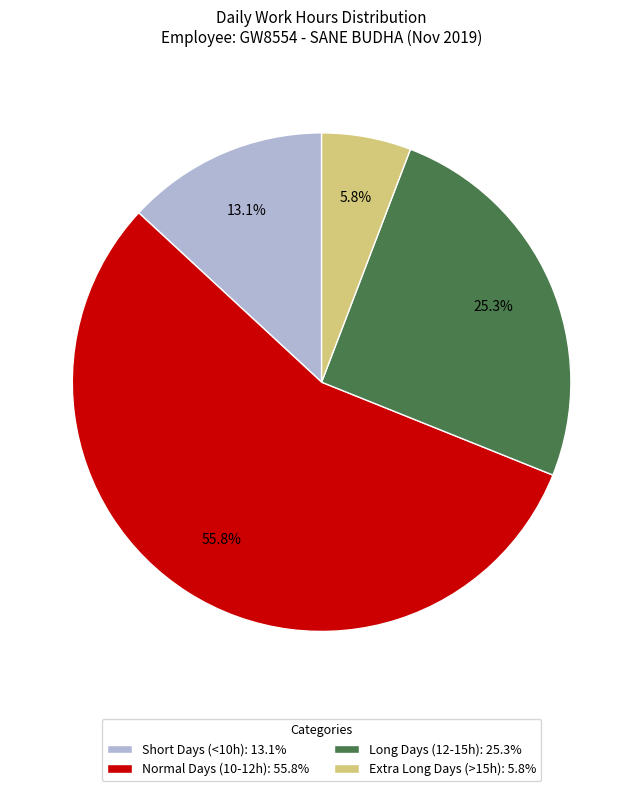

Which category accounts for the majority?

Normal Days (10-12h): 55.8%